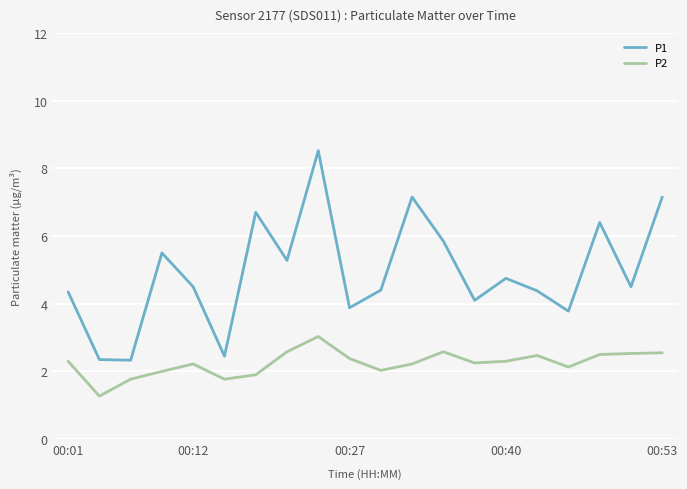

What is the smallest value displayed?

1.3